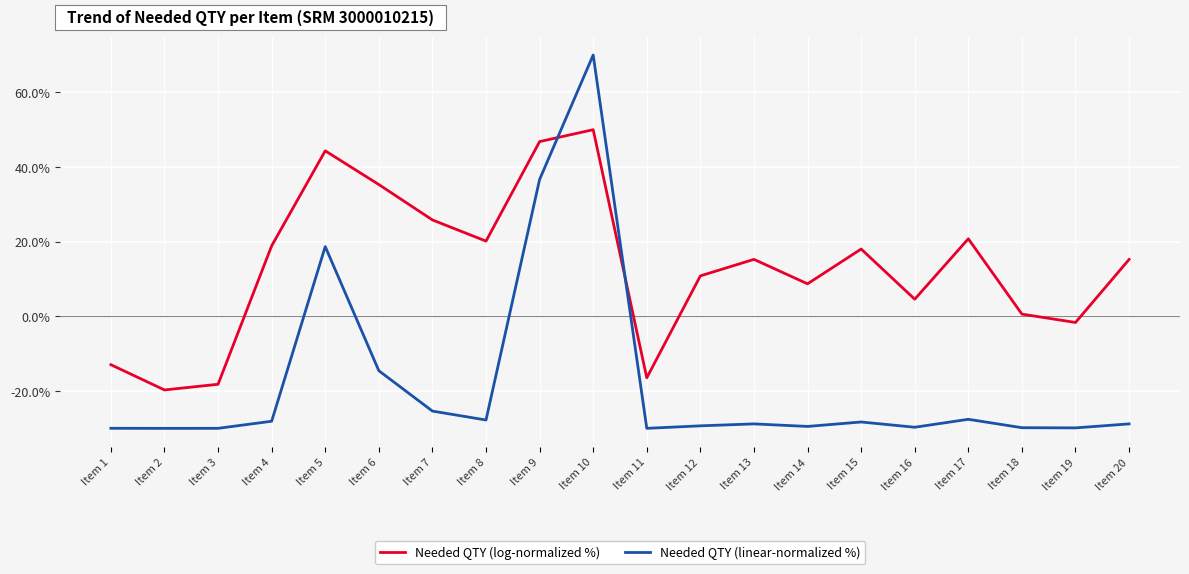

What is the difference between the Needed QTY (log-normalized %) values at Item 12 and Item 6?

24.5